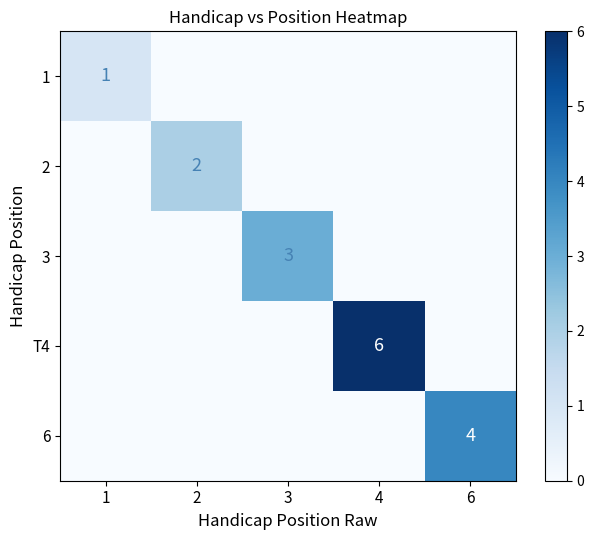

Is it true that 2 equals 2 at 2?

True